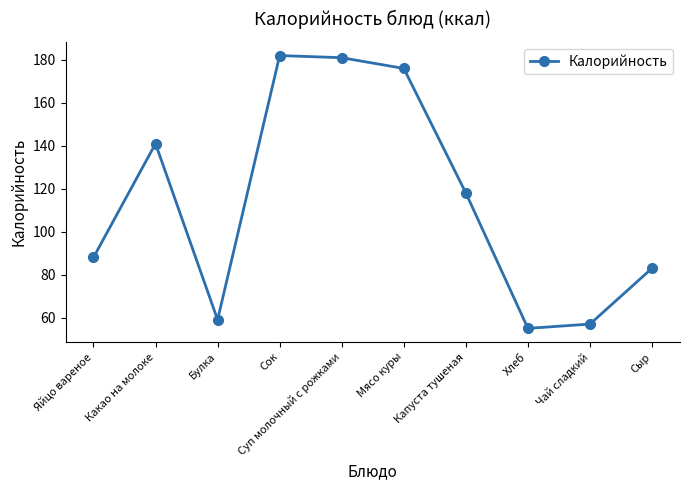

What is the difference between the values at Чай сладкий and Сыр?

26